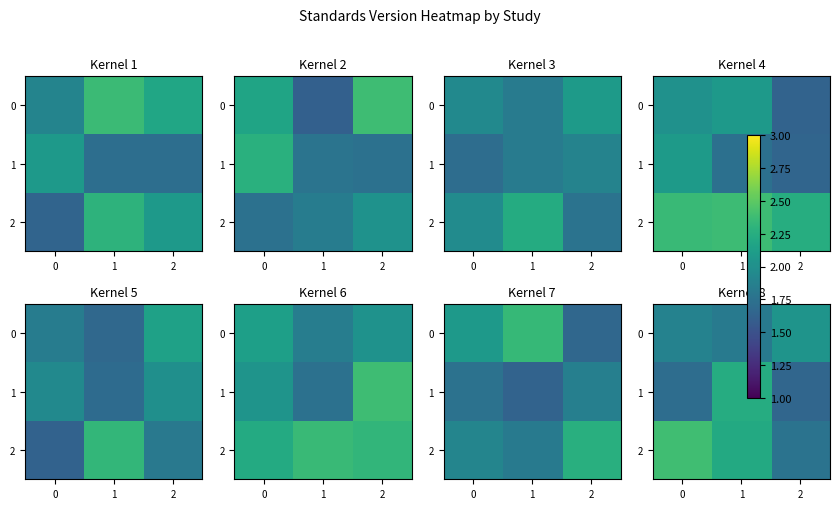

What is the difference between the highest and lowest values at 0?

0.7